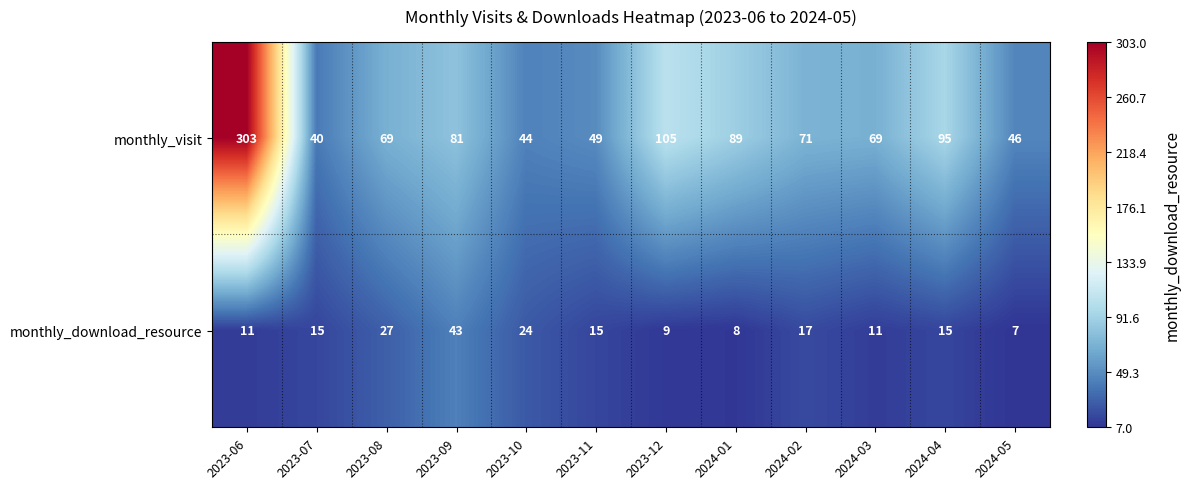

Which series has the largest range (max minus min)?

monthly_visit